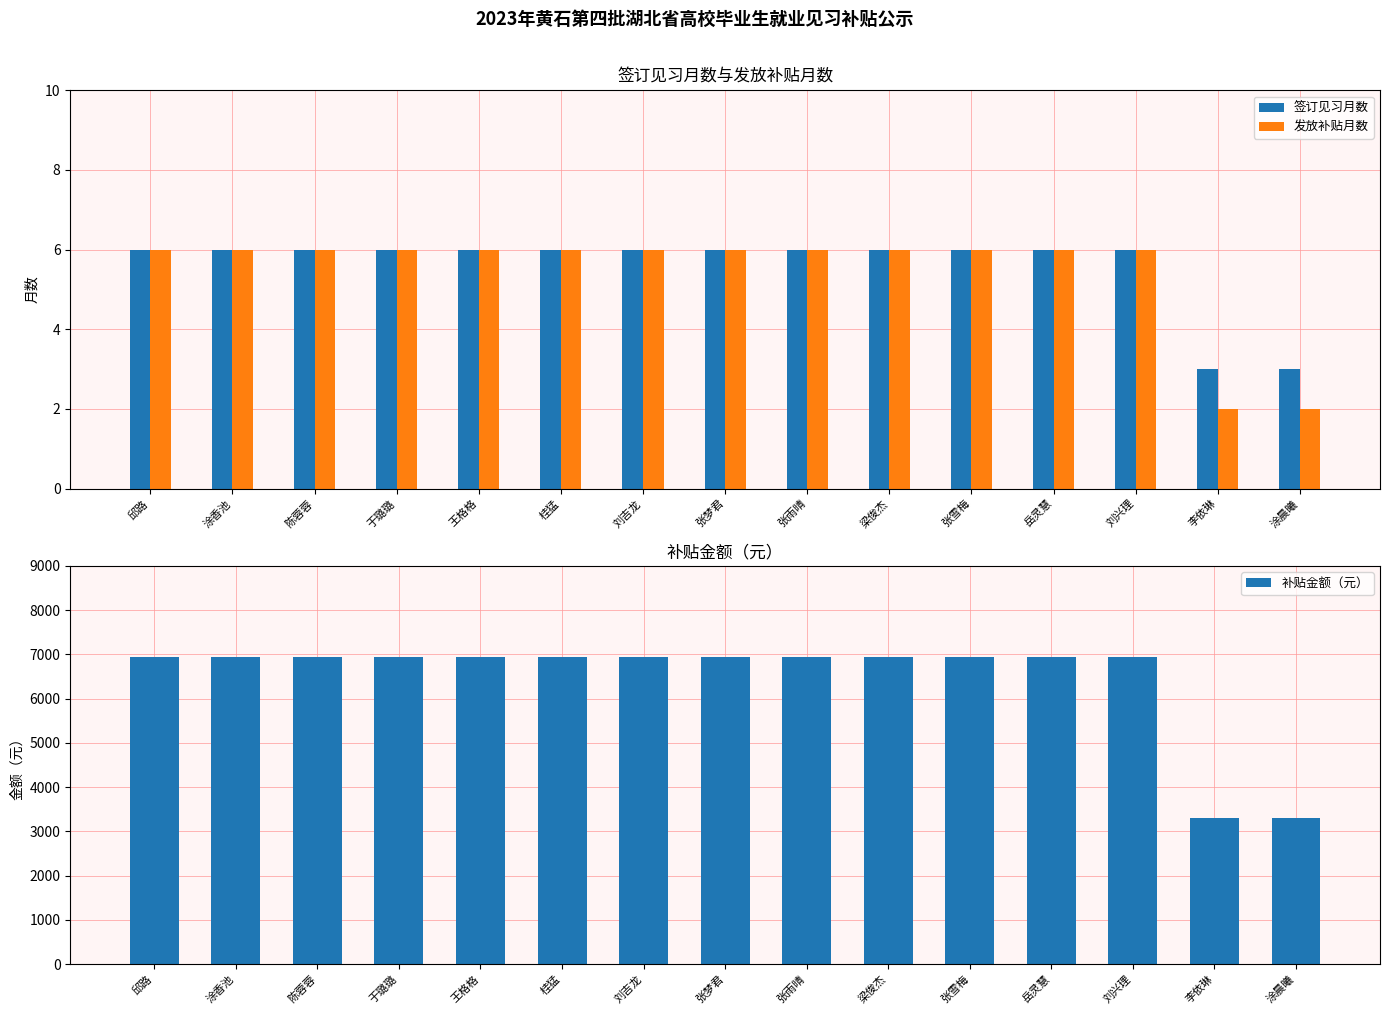

Which has a higher value, 刘兴理 or 张雨晴?

刘兴理